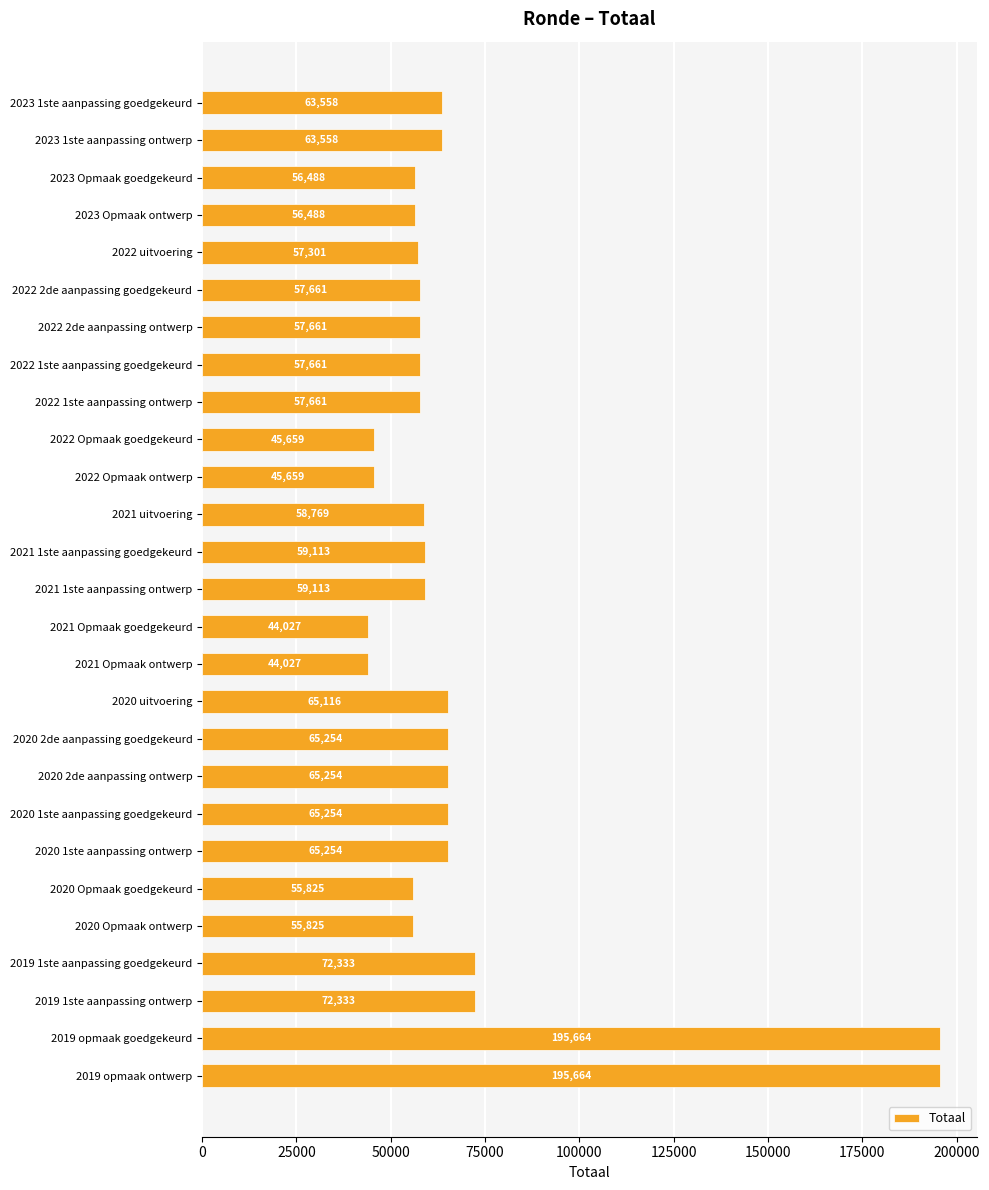

Reading top to bottom, list all the values displayed in this chart.

63558	63558	56488	56488	57301	57661	57661	57661	57661	45659	45659	58769	59113	59113	44027	44027	65116	65254	65254	65254	65254	55825	55825	72333	72333	195664	195664